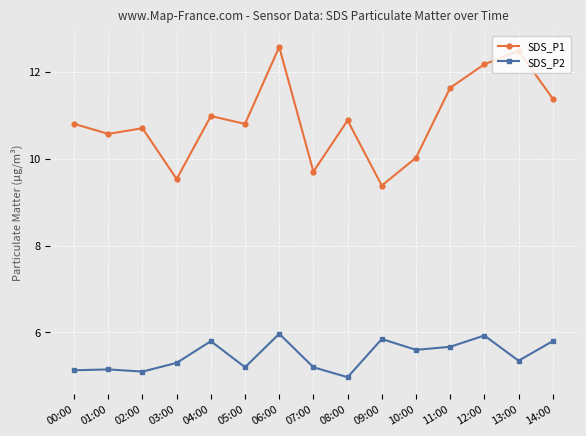

True or false: SDS_P2 and SDS_P1 cross at least once.

False